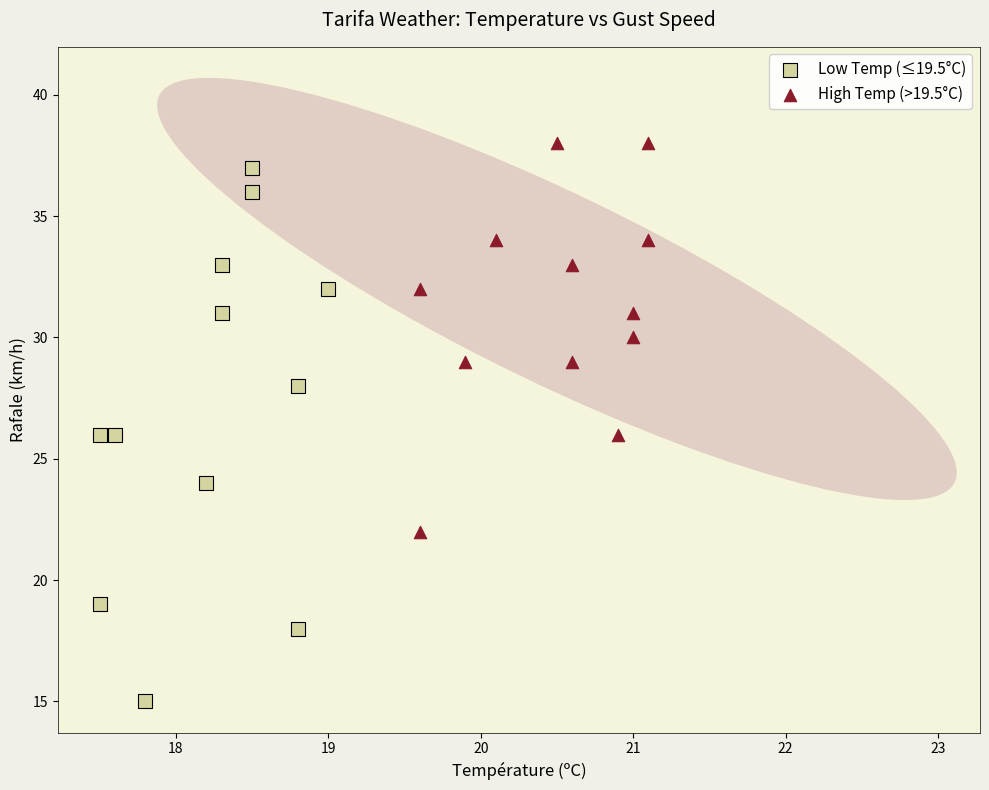

Which series reaches the minimum Y coordinate?

Low Temp (≤19.5°C)